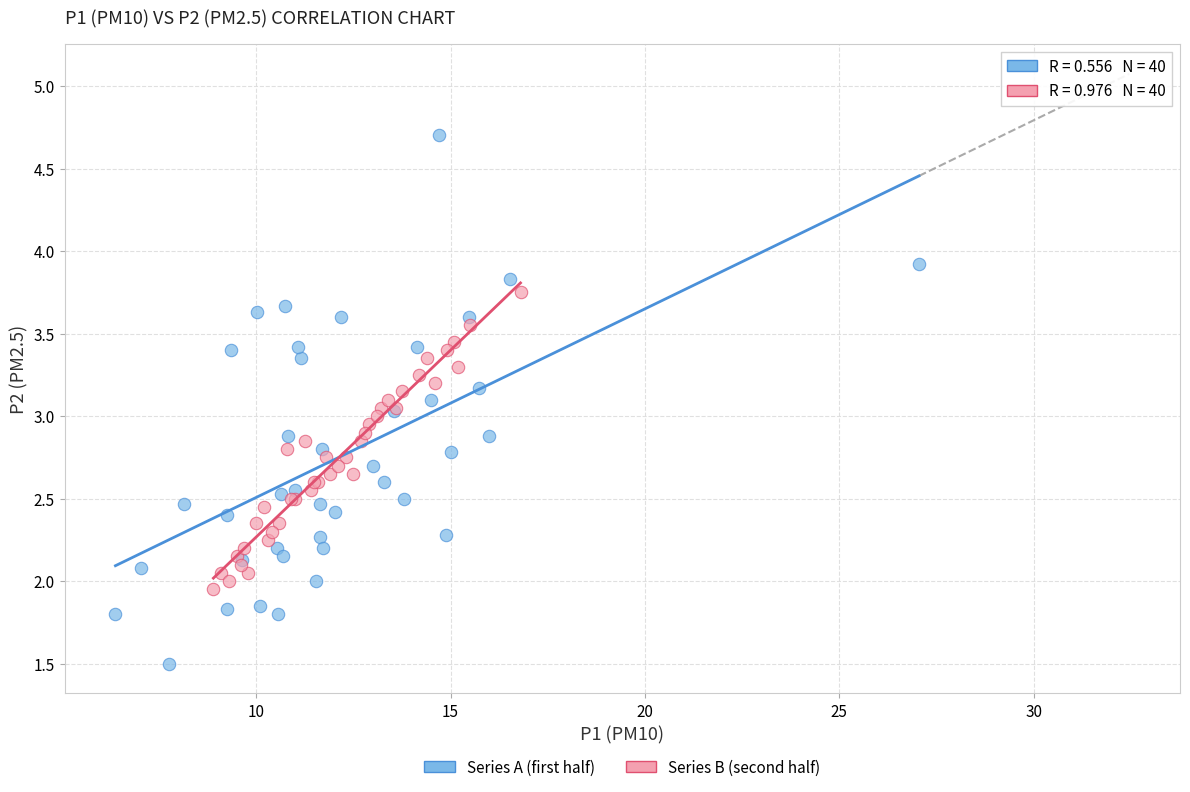

Which series contains the highest Y value?

Series A (first half)